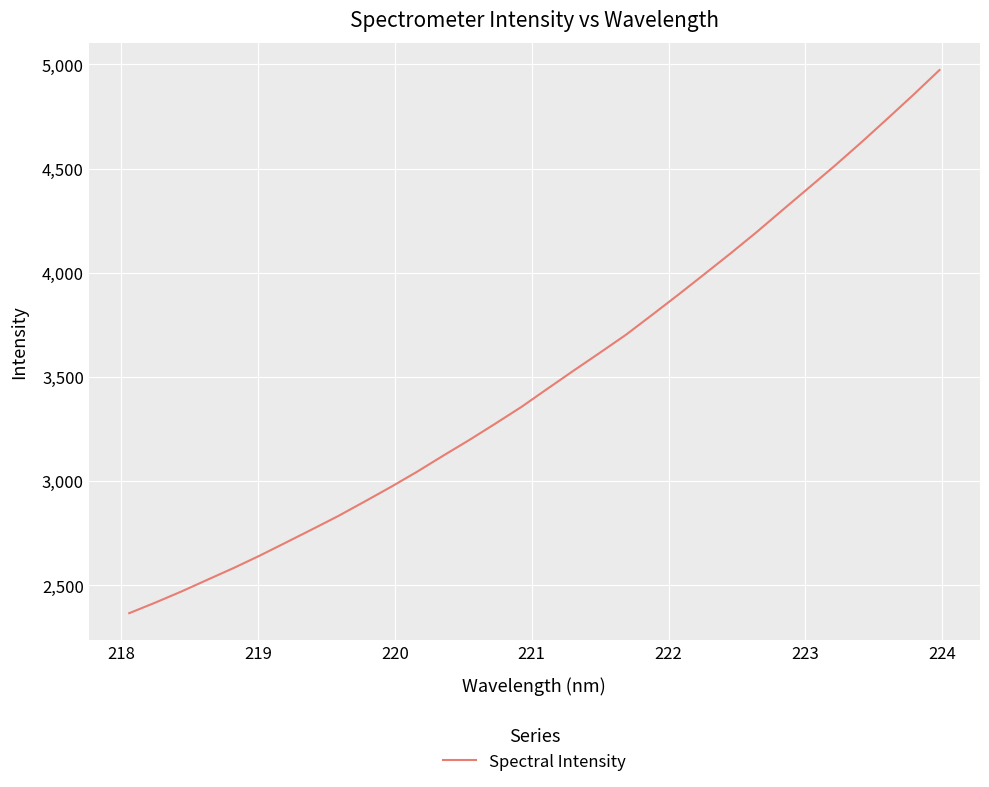

What is the difference between the maximum and minimum values?

2606.6